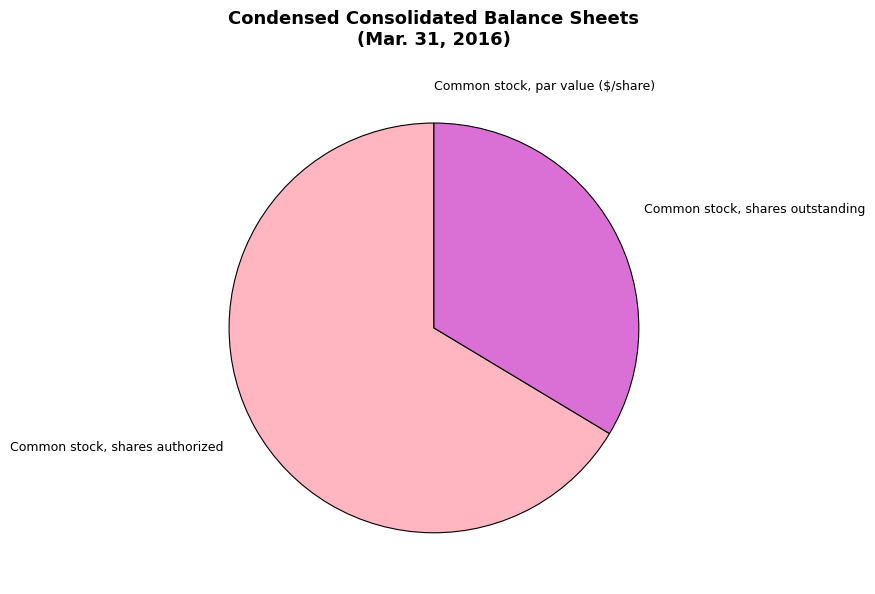

Does any single category account for the majority?

Yes